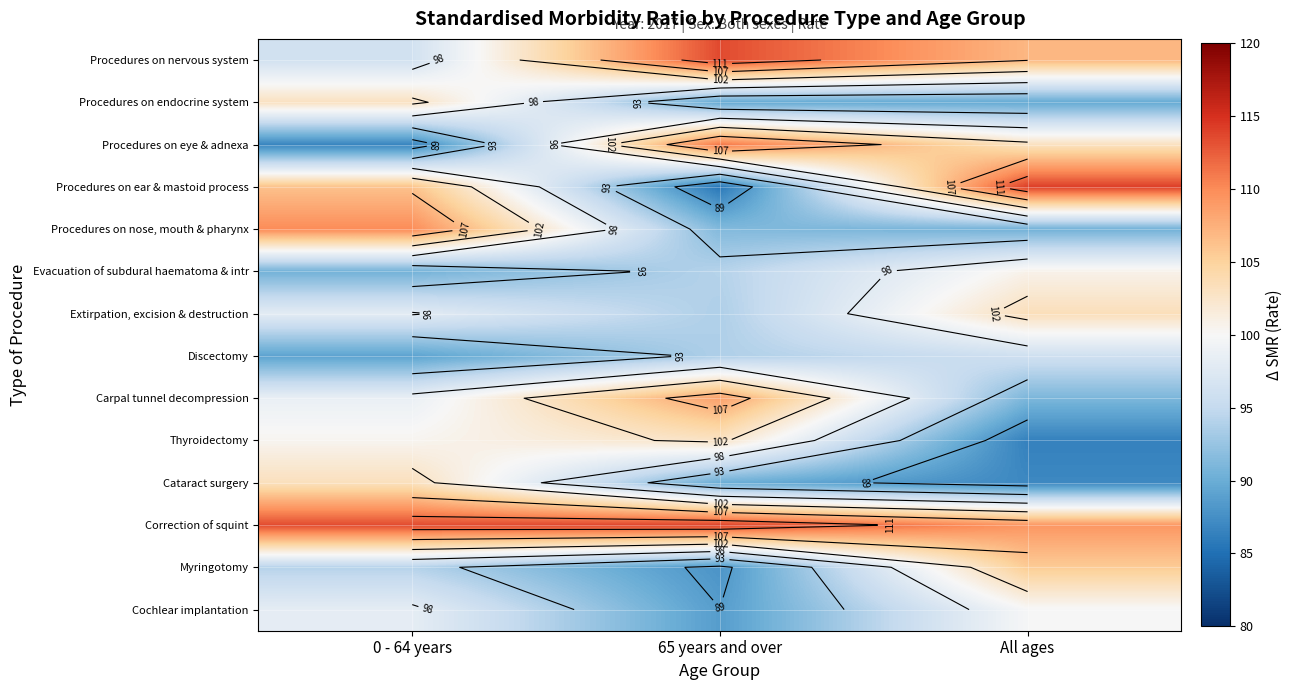

What is the spread (max minus min) of values at All ages?

27.7